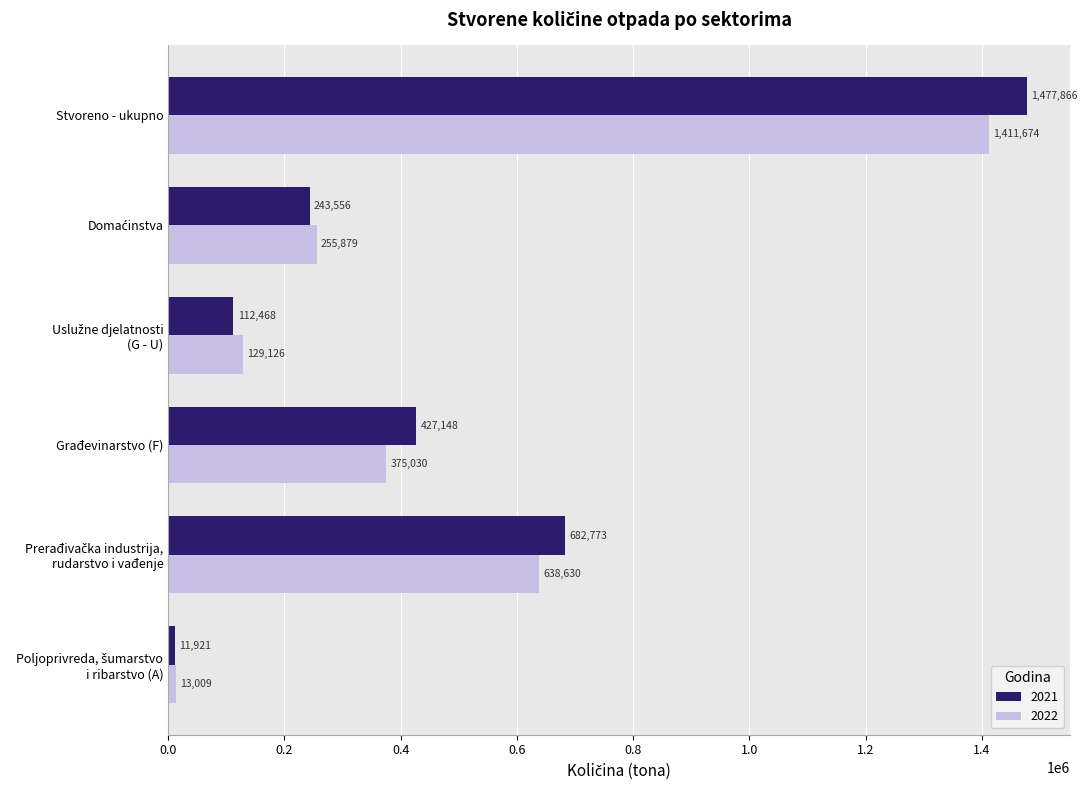

Which series has the largest range (max minus min)?

2021